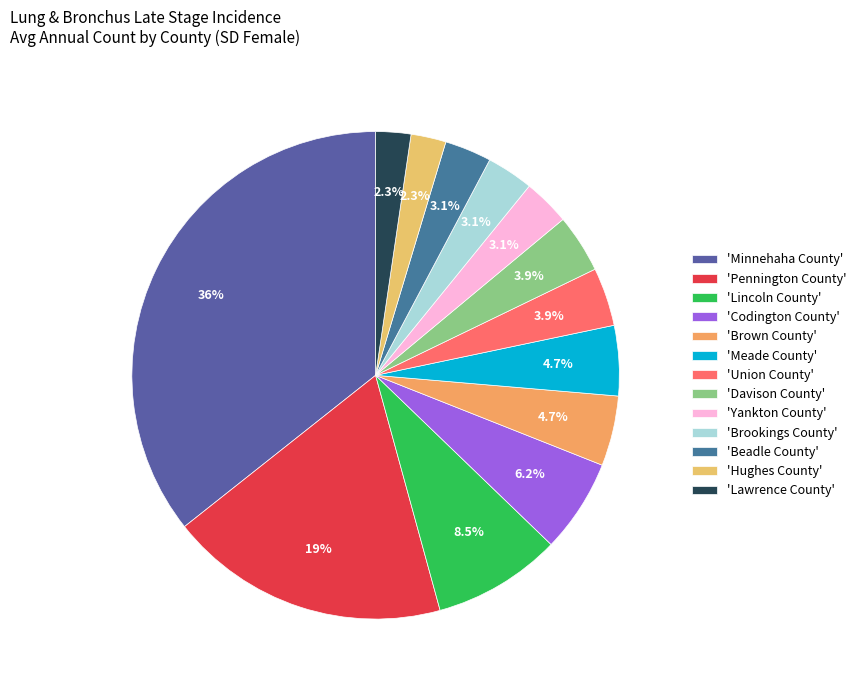

How many slices are in this pie chart?

13